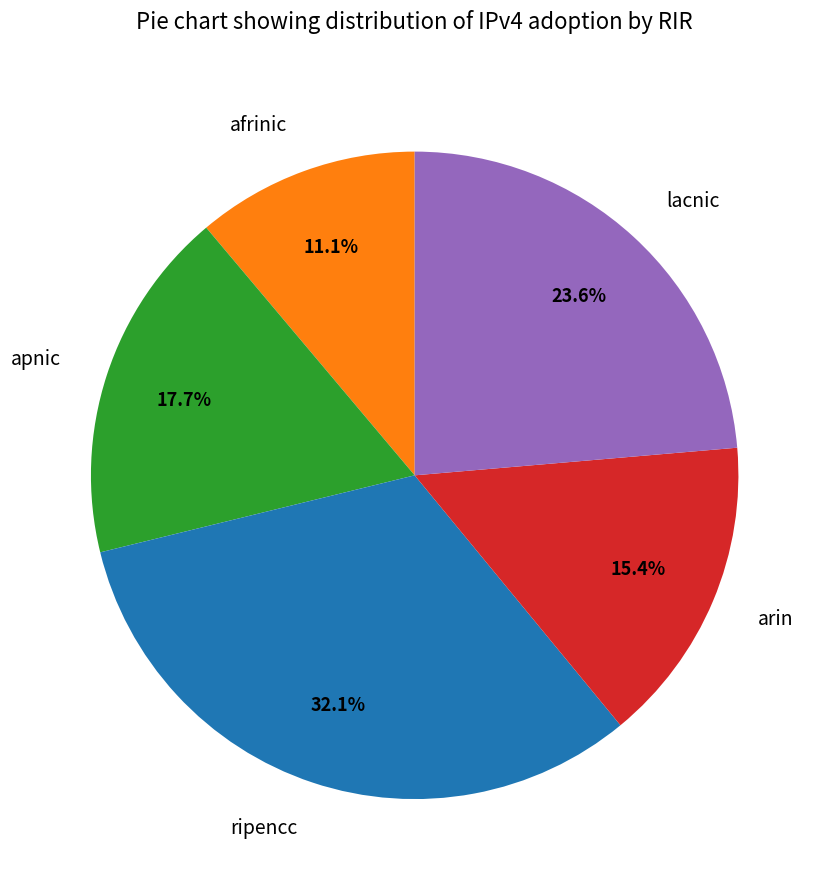

To the nearest percent, what is the difference between the ripencc and arin slice percentages?

17%